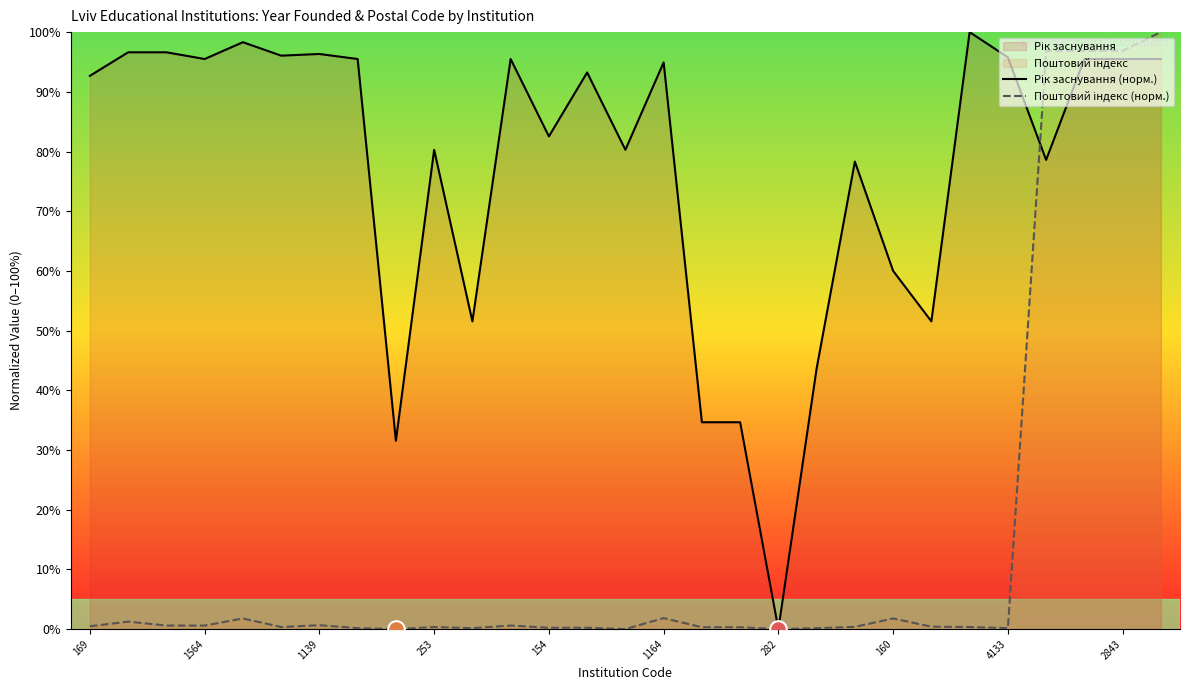

What position from the left is 17?

18